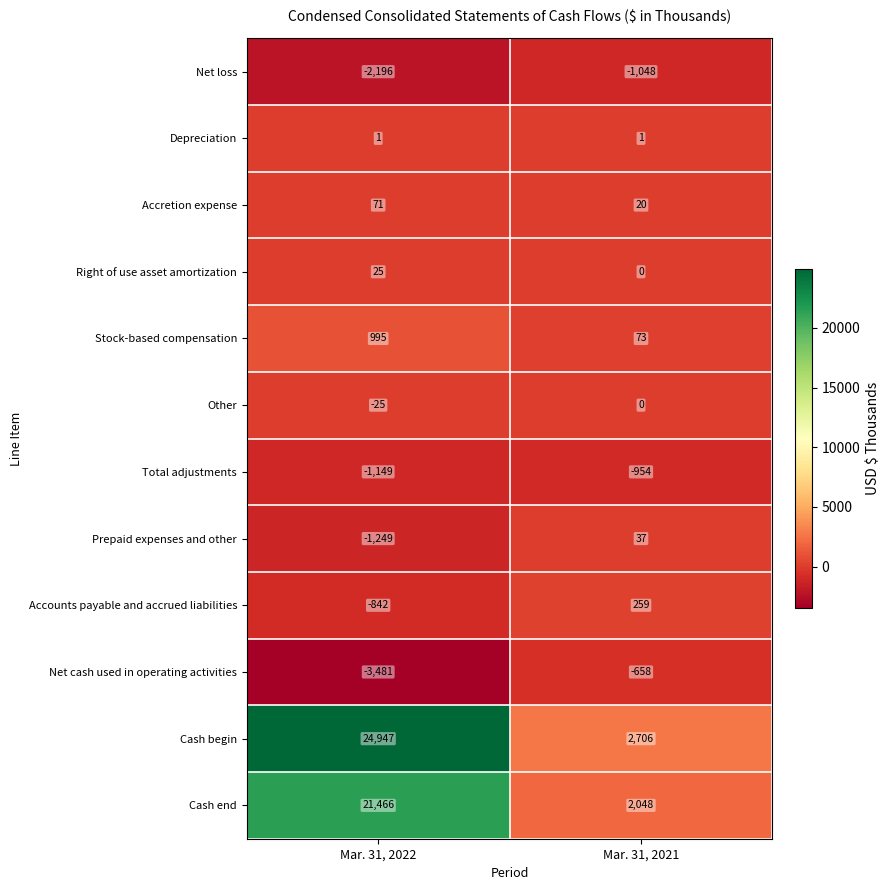

How many distinct data groups are displayed?

12